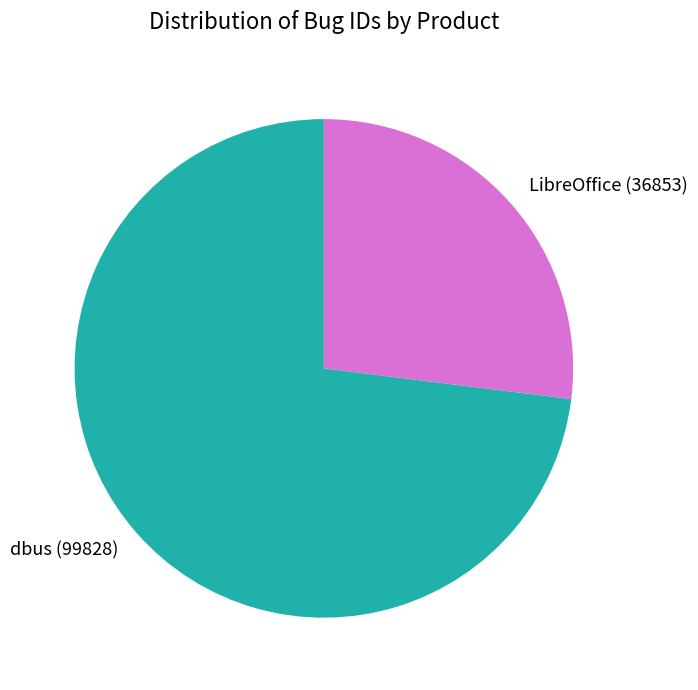

The dbus slice represents 59% of the pie. True or false?

False